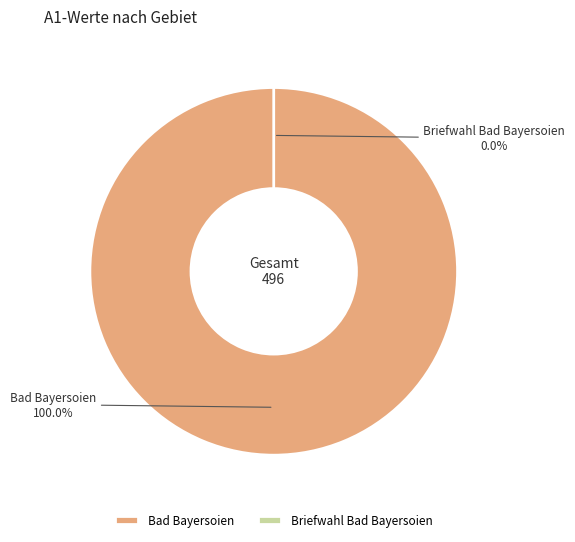

To the nearest percent, what is the difference between the largest and smallest slice percentages?

100%